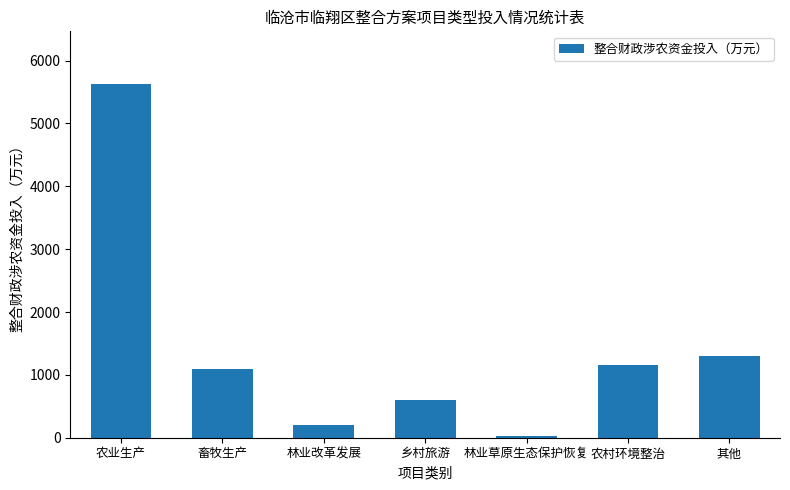

List the labels in order of value, largest first.

农业生产, 其他, 农村环境整治, 畜牧生产, 乡村旅游, 林业改革发展, 林业草原生态保护恢复